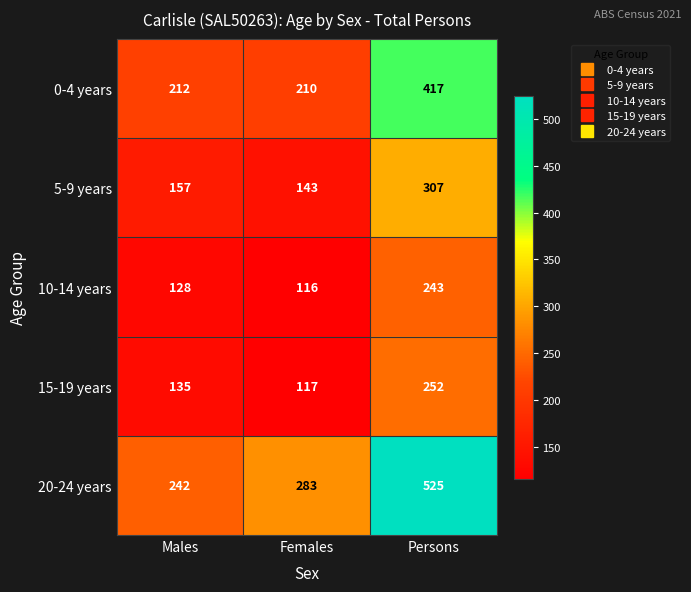

How many values in the 5-9 years series are below 157?

1